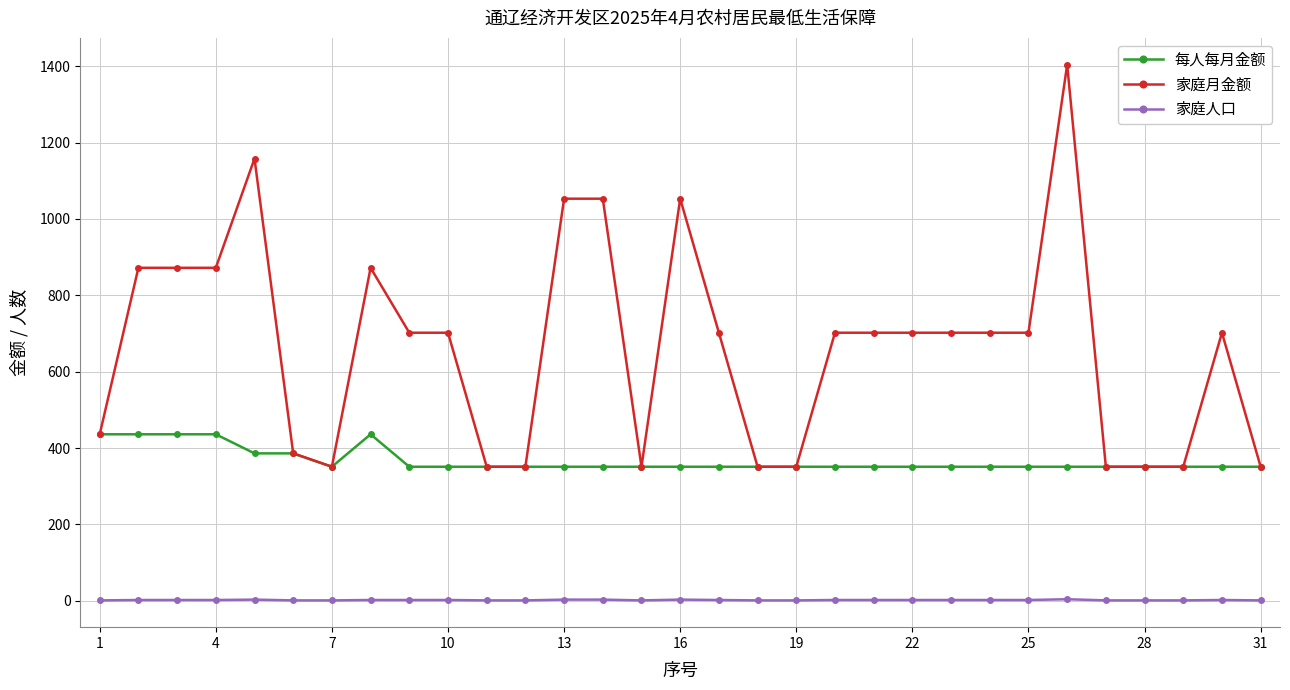

True or false: 家庭人口 has more than 2 points higher than both neighbors.

True